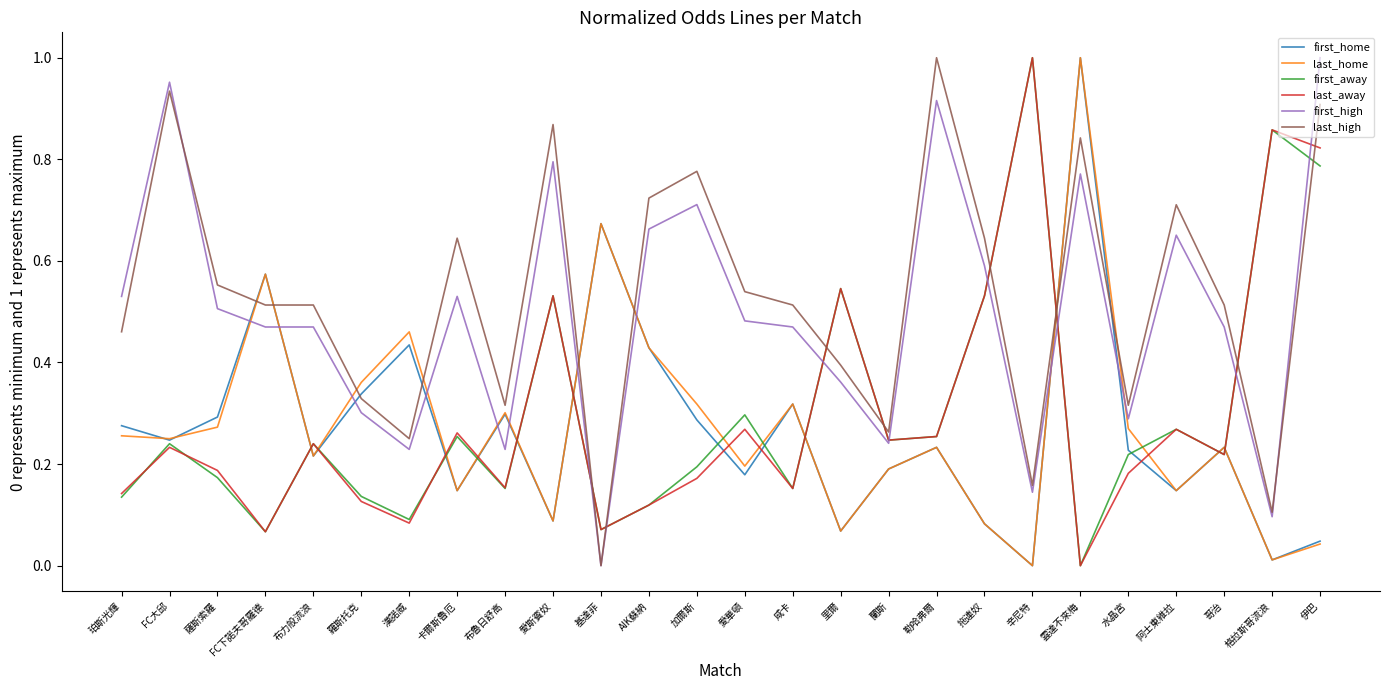

Count the number of data series in this chart.

6